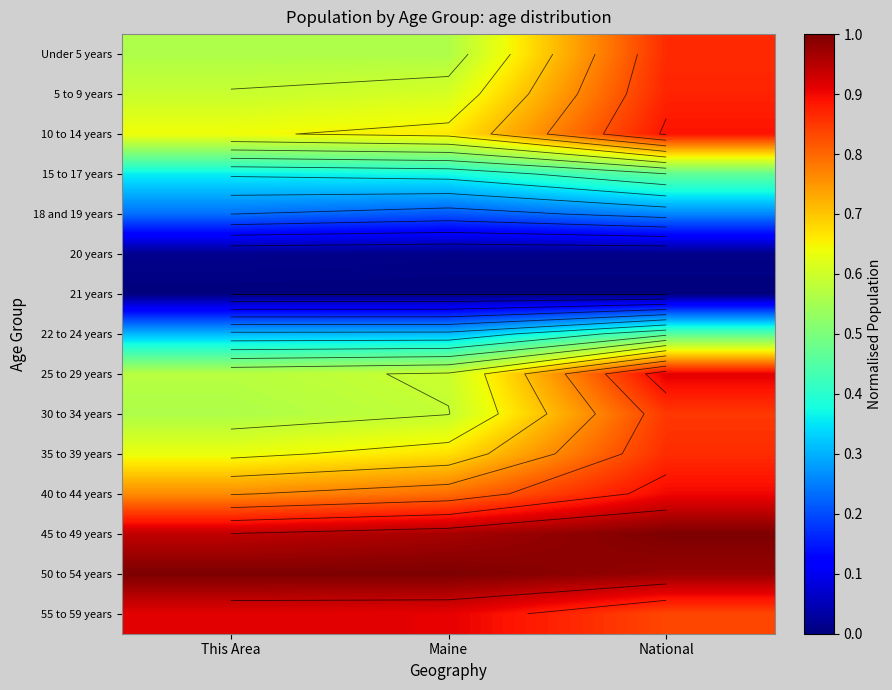

How many data points does each series have?

3